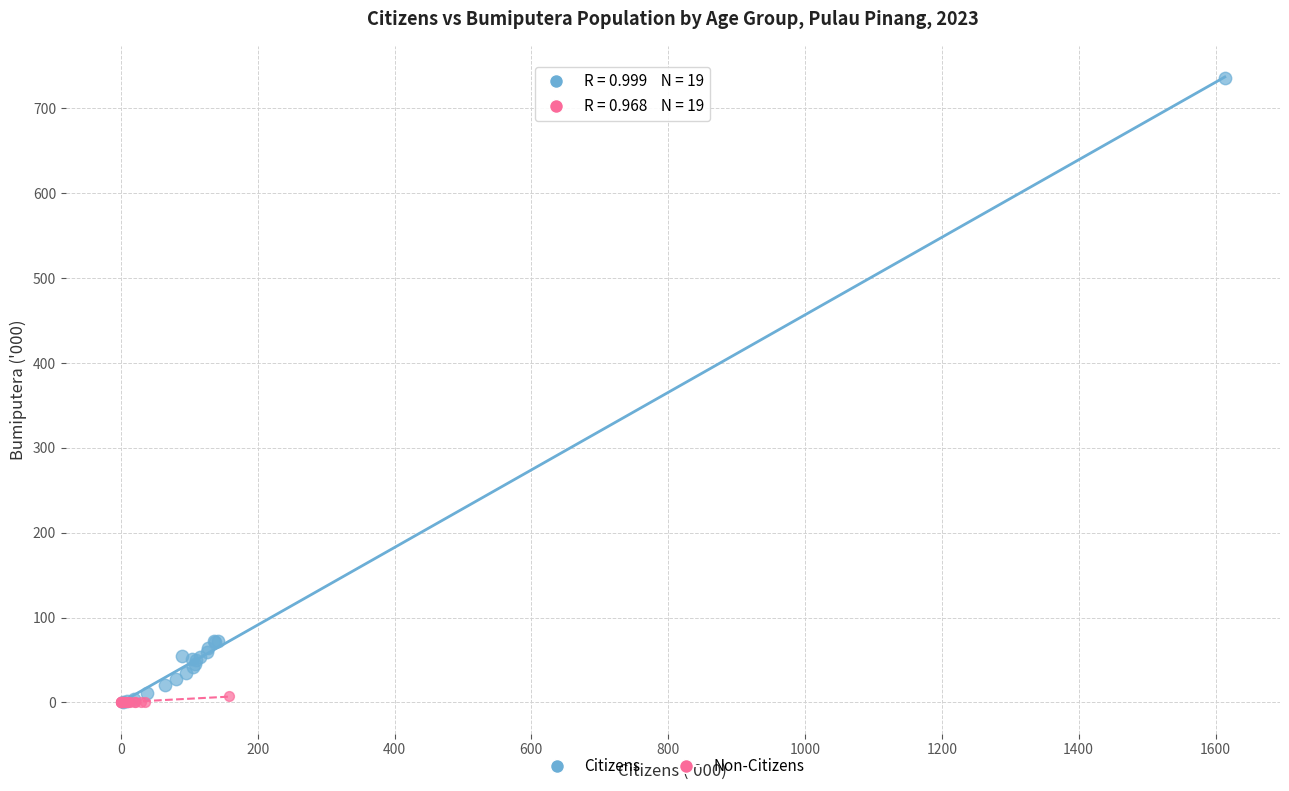

Which series has the largest Y range (max minus min)?

Citizens